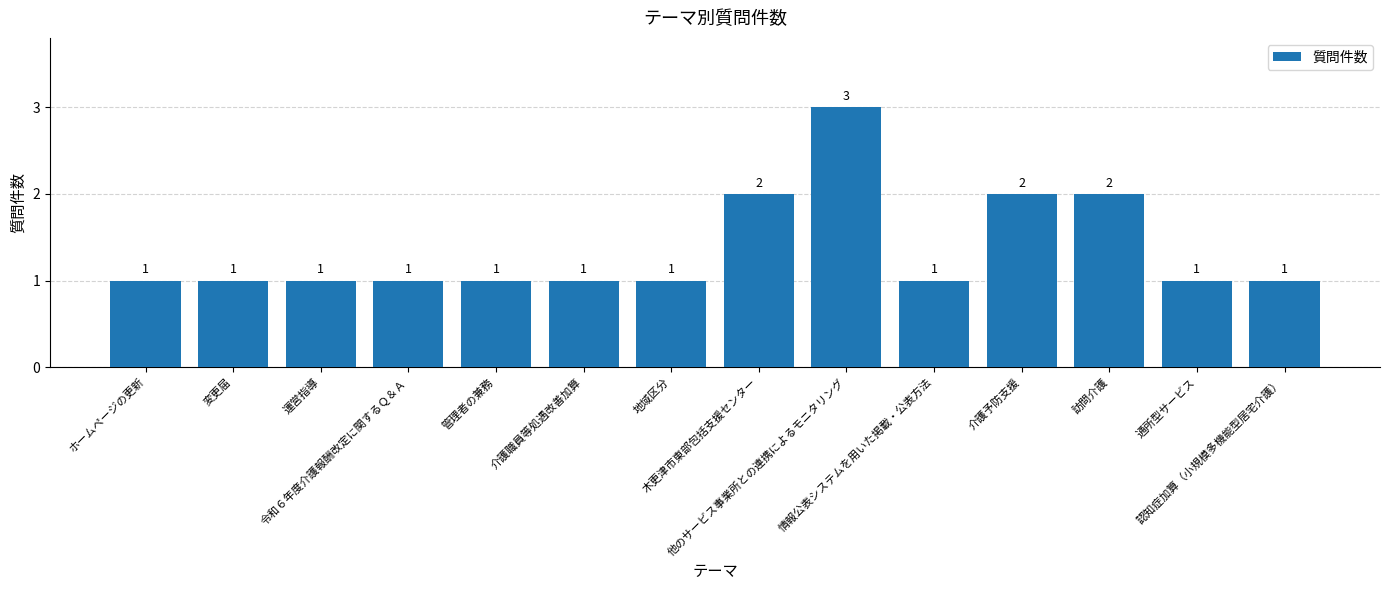

What is the maximum value shown in the chart?

3